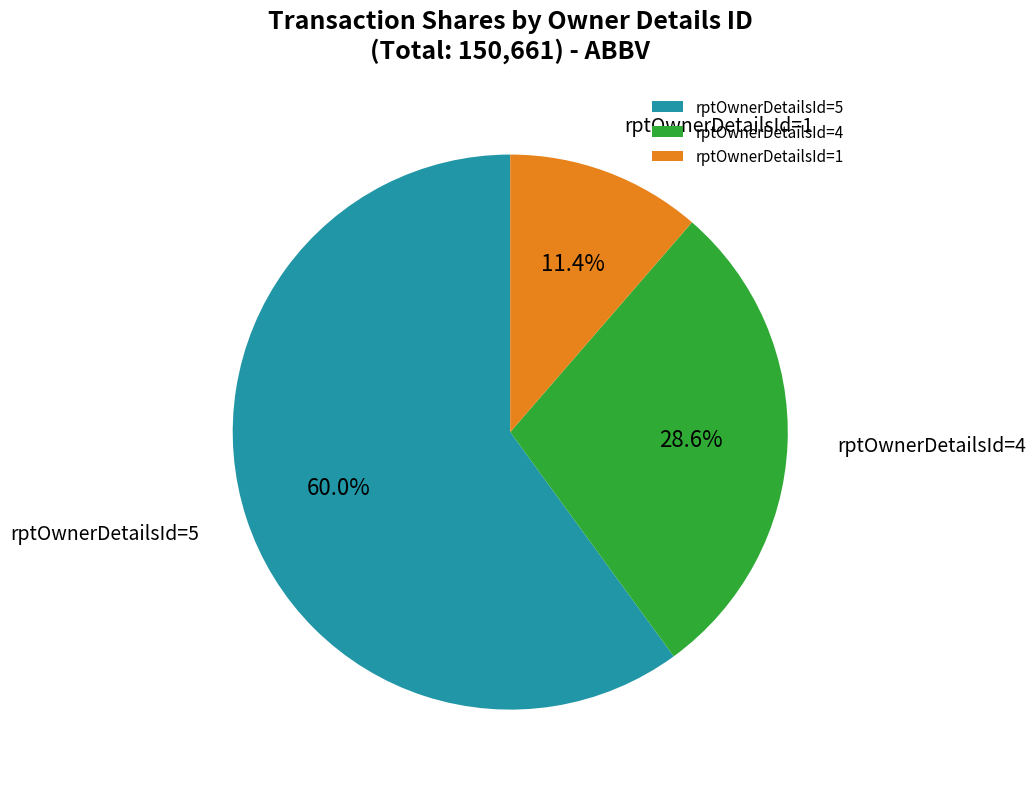

Which category accounts for the majority?

rptOwnerDetailsId=5